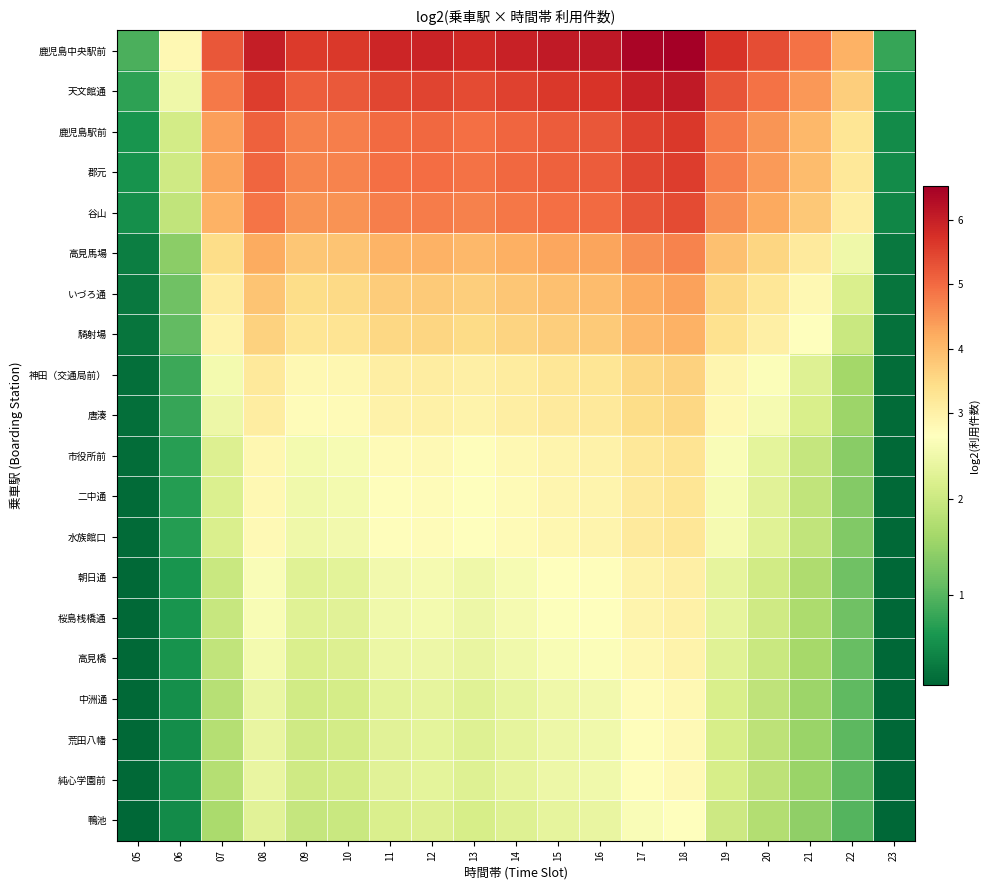

At how many categories does at least one series exceed 2?

17